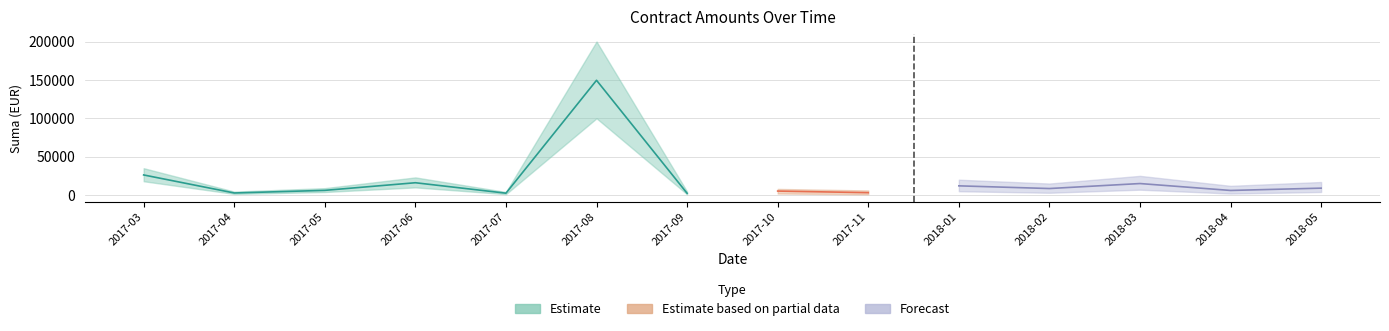

True or false: Forecast and Estimate cross at least once.

False